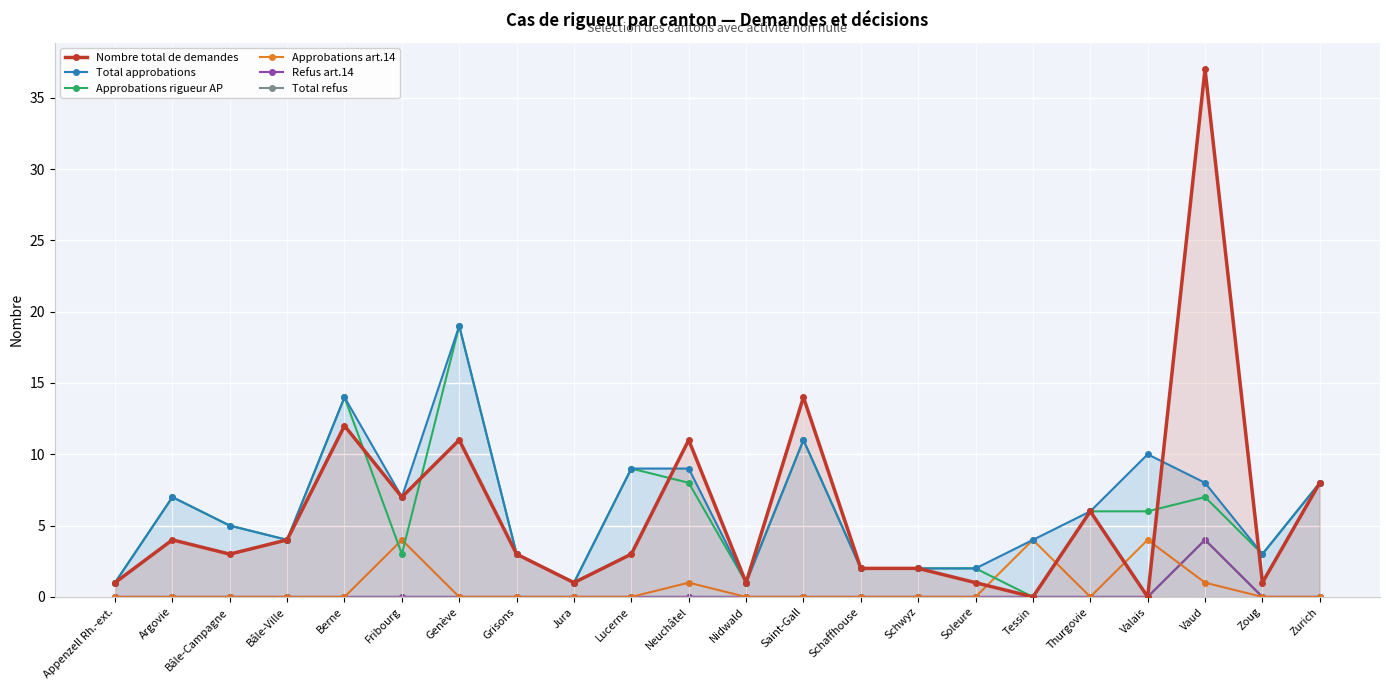

What is the maximum value shown in the chart?

37